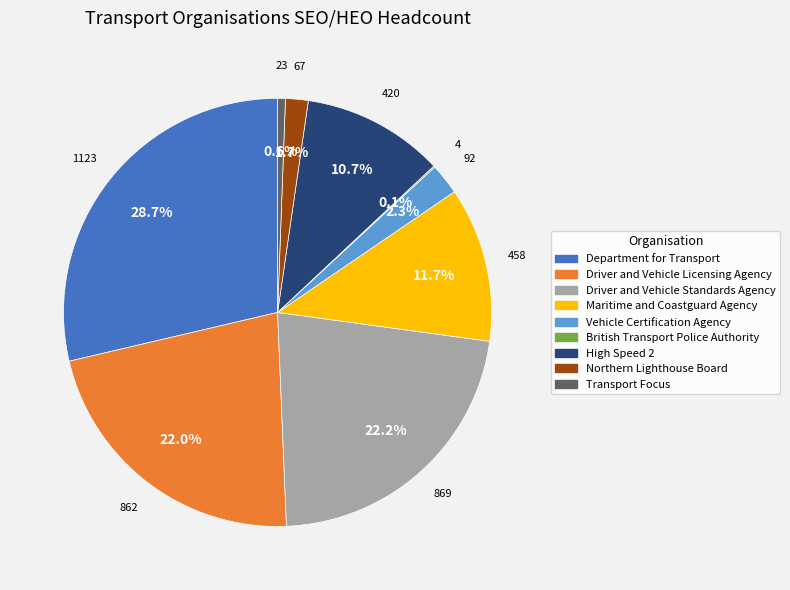

Is there a majority slice in this chart?

No